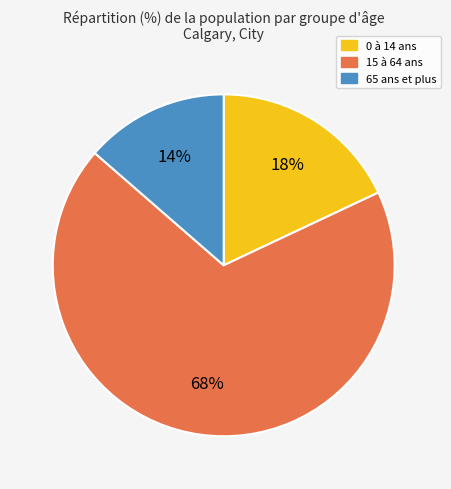

The 0 à 14 ans slice represents 18% of the pie. True or false?

True